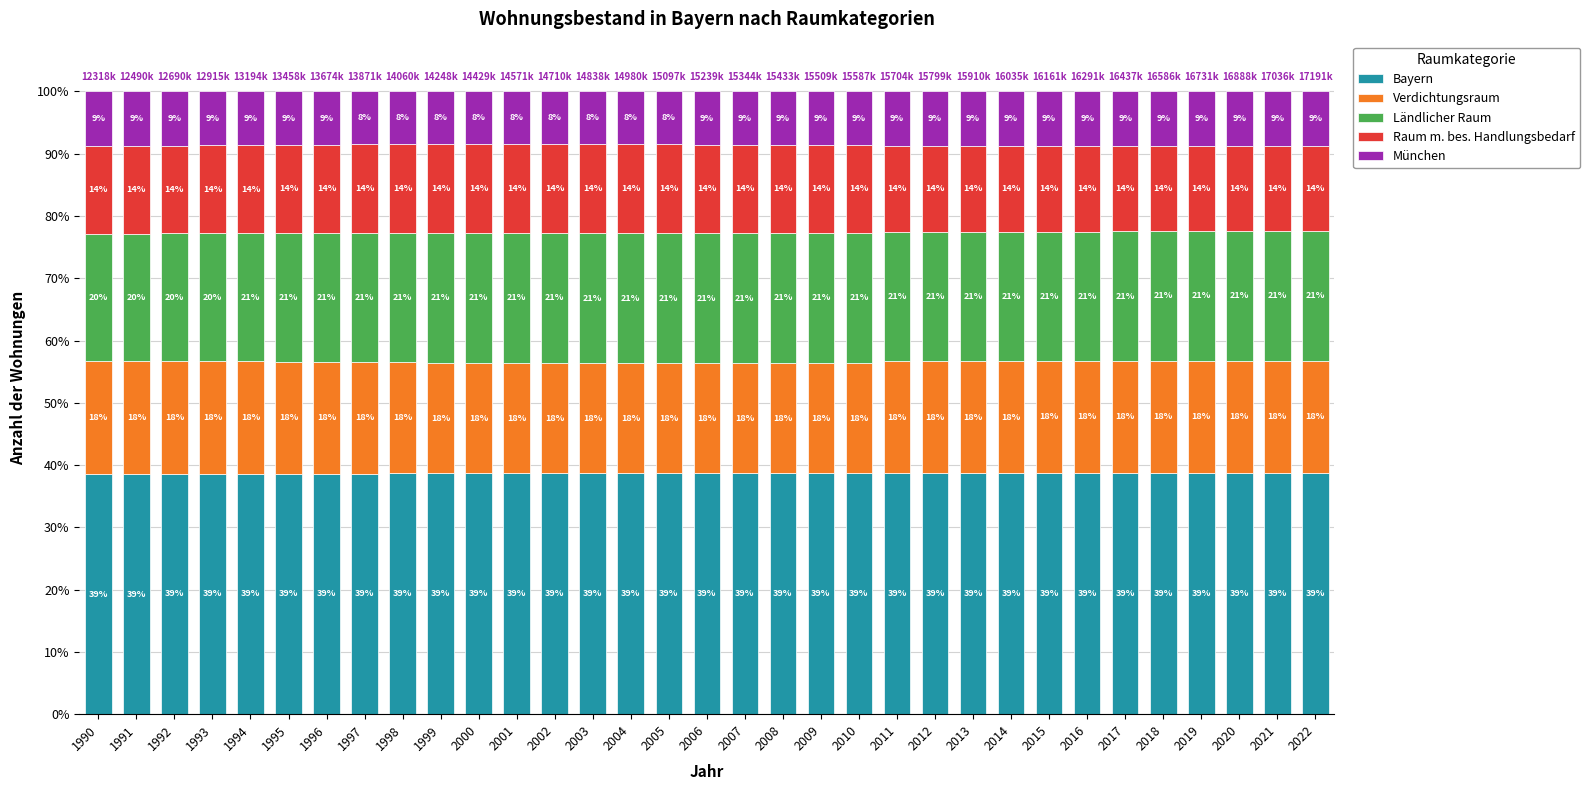

What are all the series names shown in the legend?

Bayern, Verdichtungsraum, Ländlicher Raum, Raum m. bes. Handlungsbedarf, München